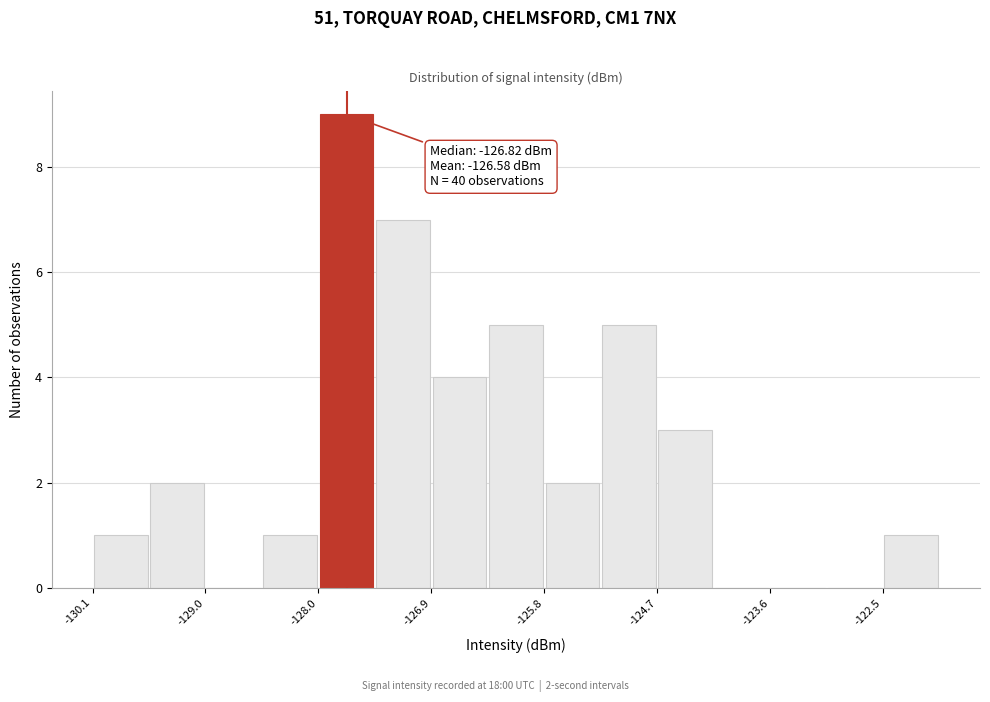

Around what value on the x-axis is the tallest bar? Give the approximate position of its centre, as read against the axis.

-127.6